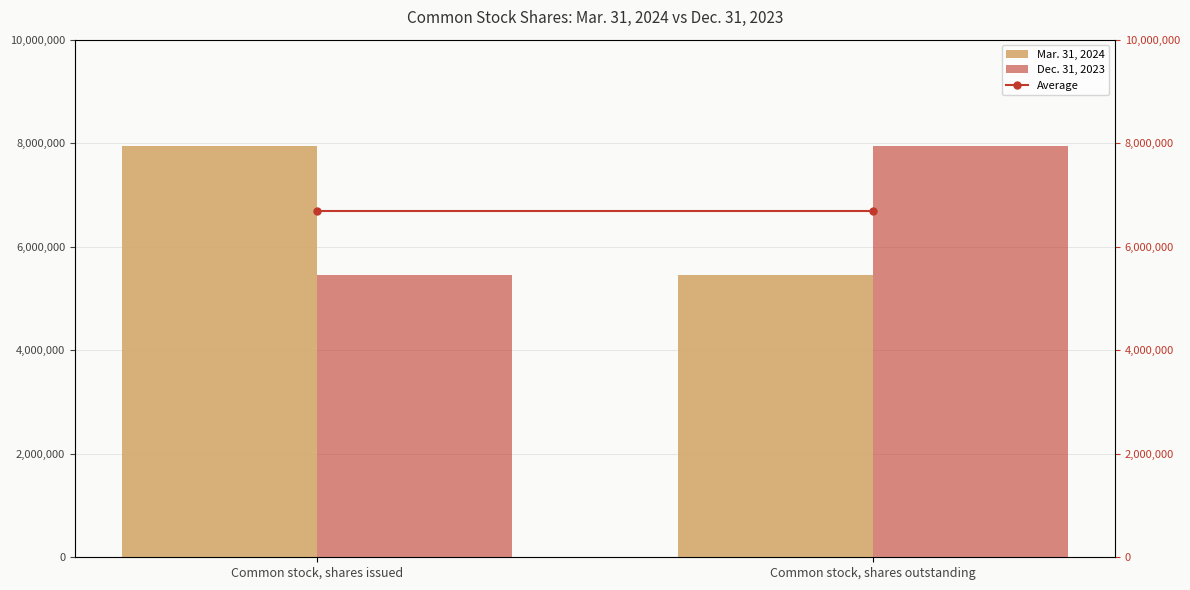

What is the difference between the Mar. 31, 2024 values at Common stock, shares issued and Common stock, shares outstanding?

2487845.0